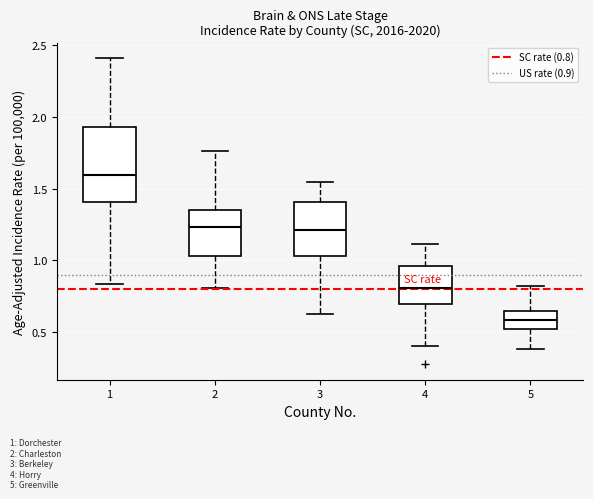

Where does the upper whisker of the box at x = 2 end on the y-axis? The values are not printed on the chart, so give them approximately, as read against the axis.

1.75